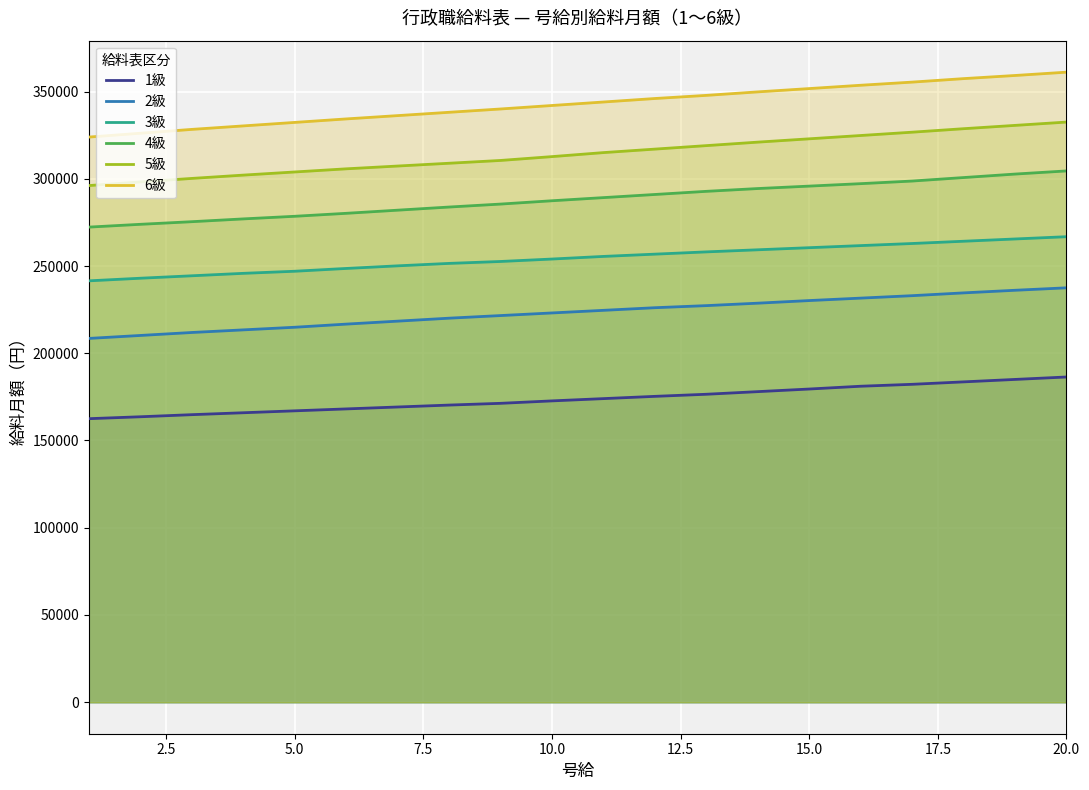

Does the chart display data point markers on the line(s)?

No